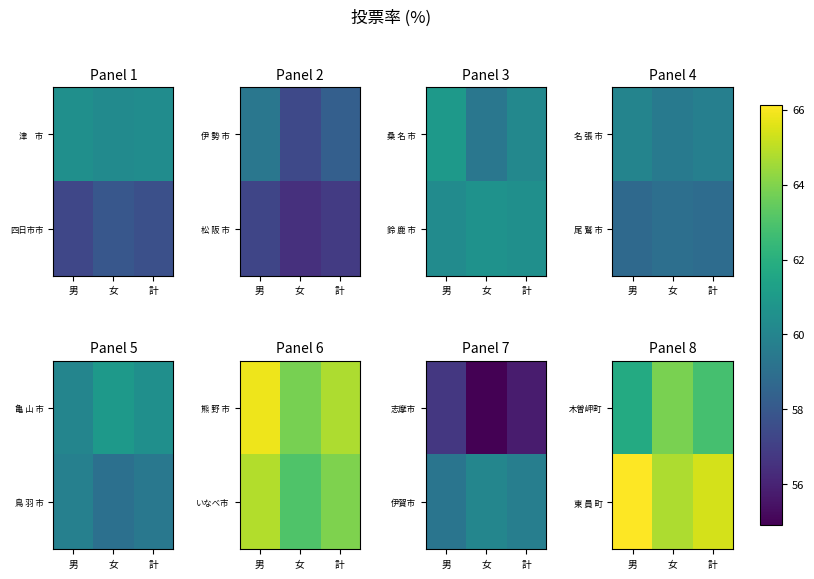

True or false: 木曽岬町 has a value of 81.6 at 男.

False